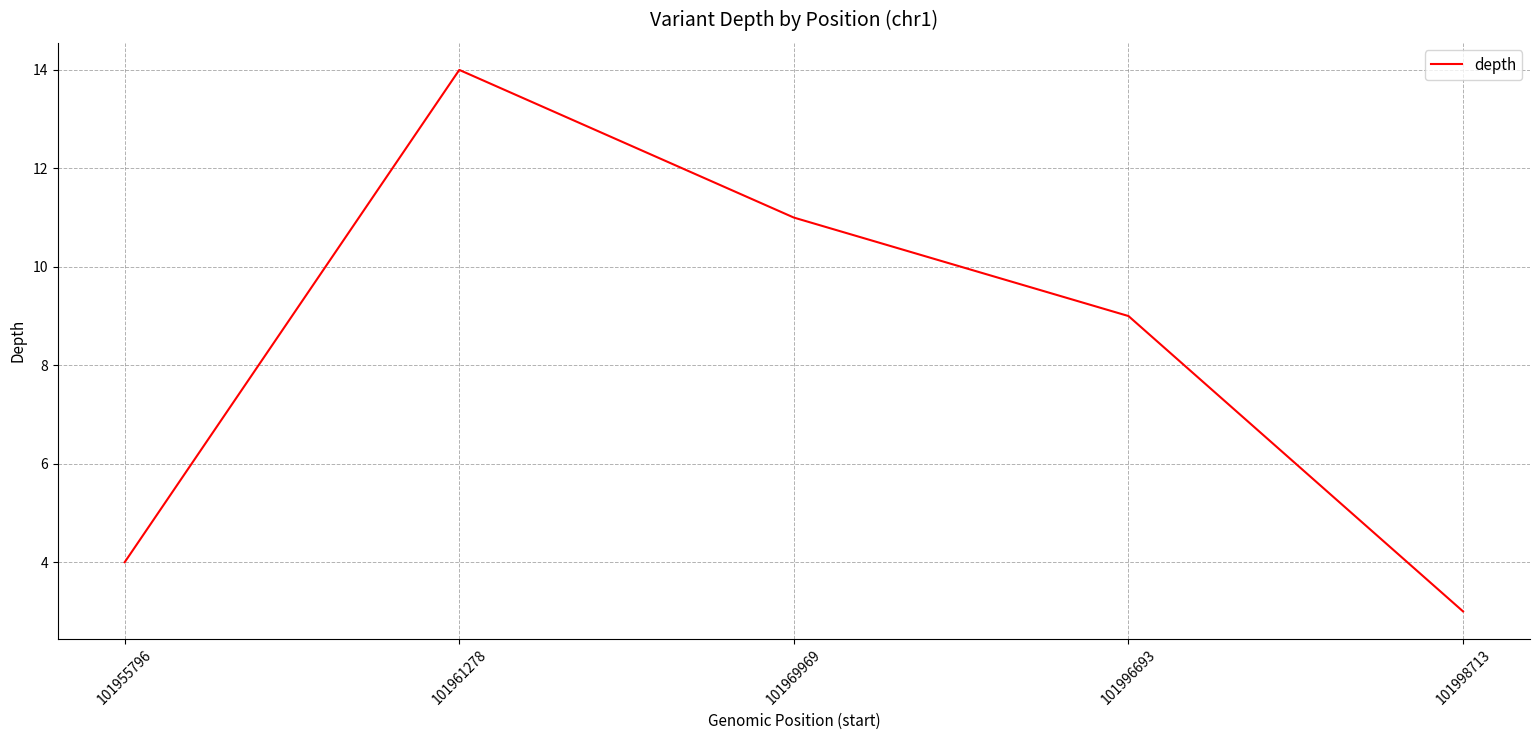

Which label corresponds to the smallest value in the chart?

101998713